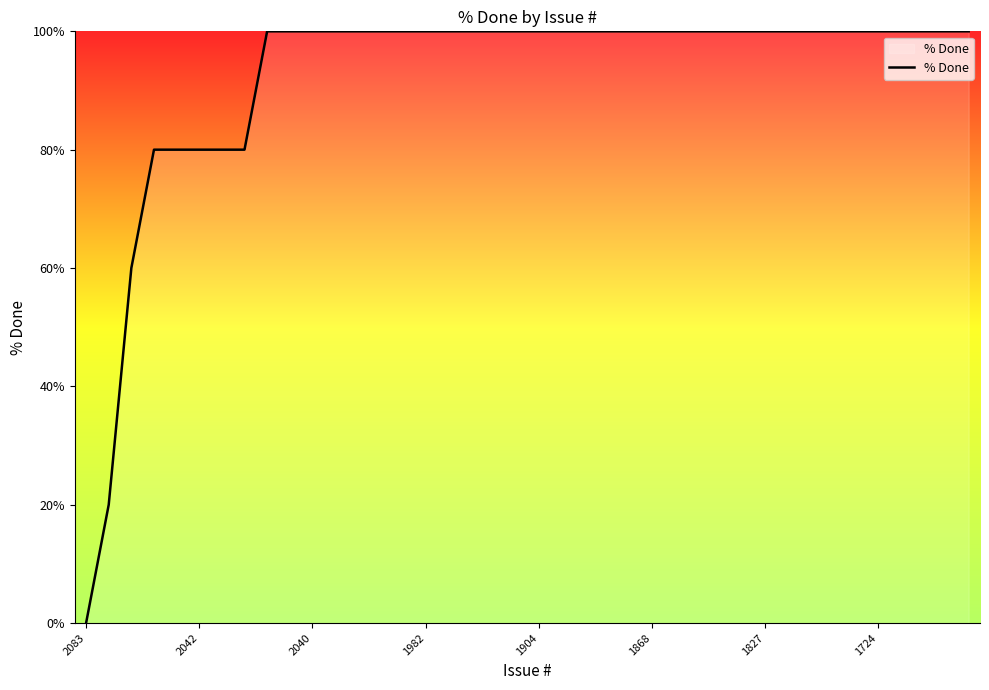

What is the greatest value displayed?

100